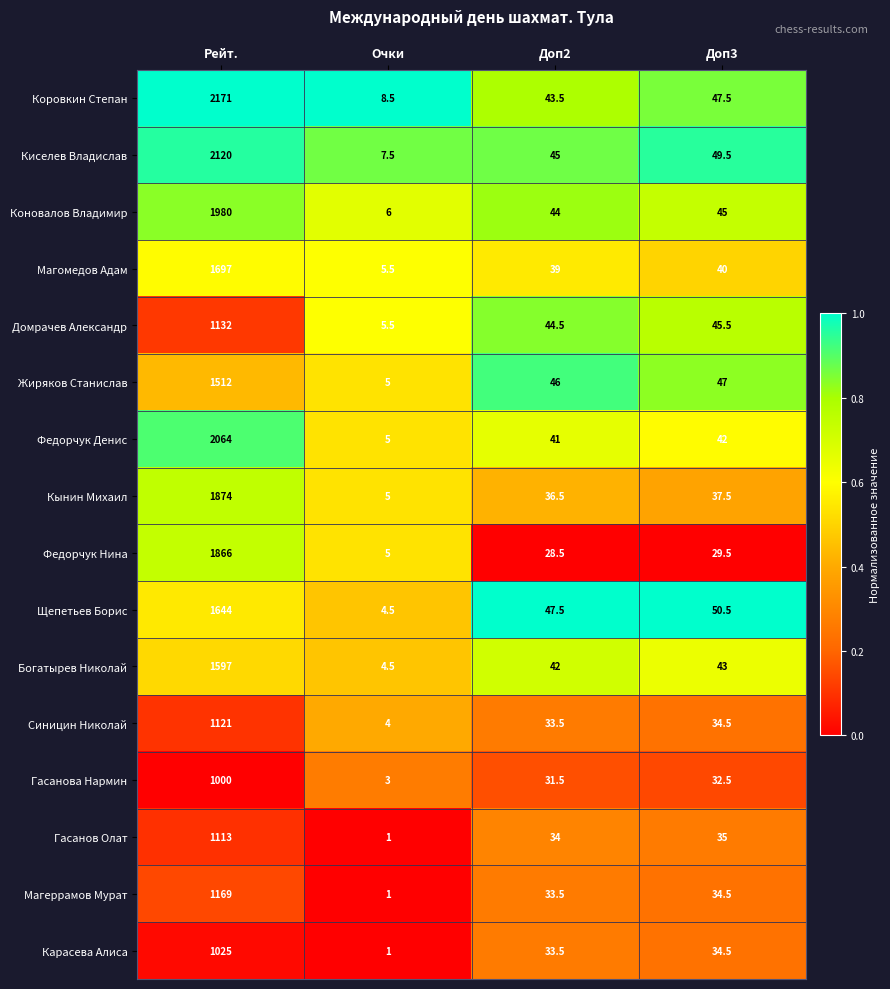

At which label does Щепетьев Борис reach its peak?

Рейт.